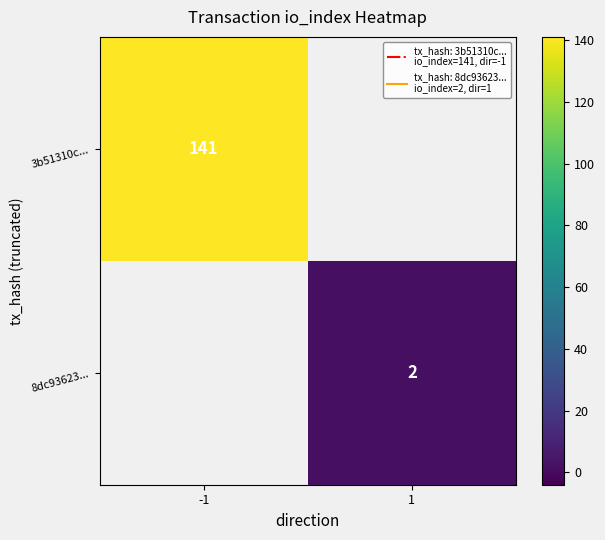

How many distinct data groups are displayed?

2